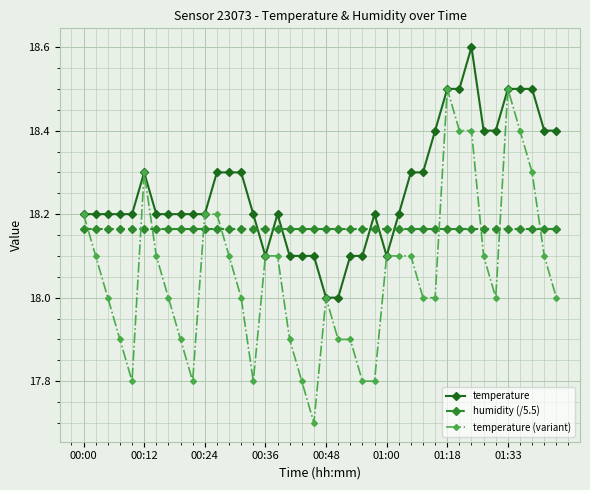

Which series ends up on top after the final intersection of humidity (/5.5) and temperature?

temperature